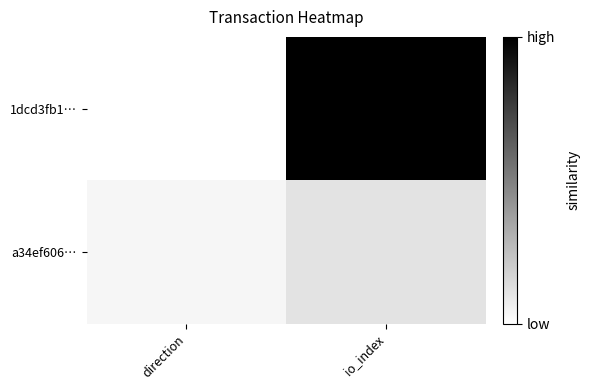

At direction, list the series in order from largest to smallest.

a34ef606…, 1dcd3fb1…